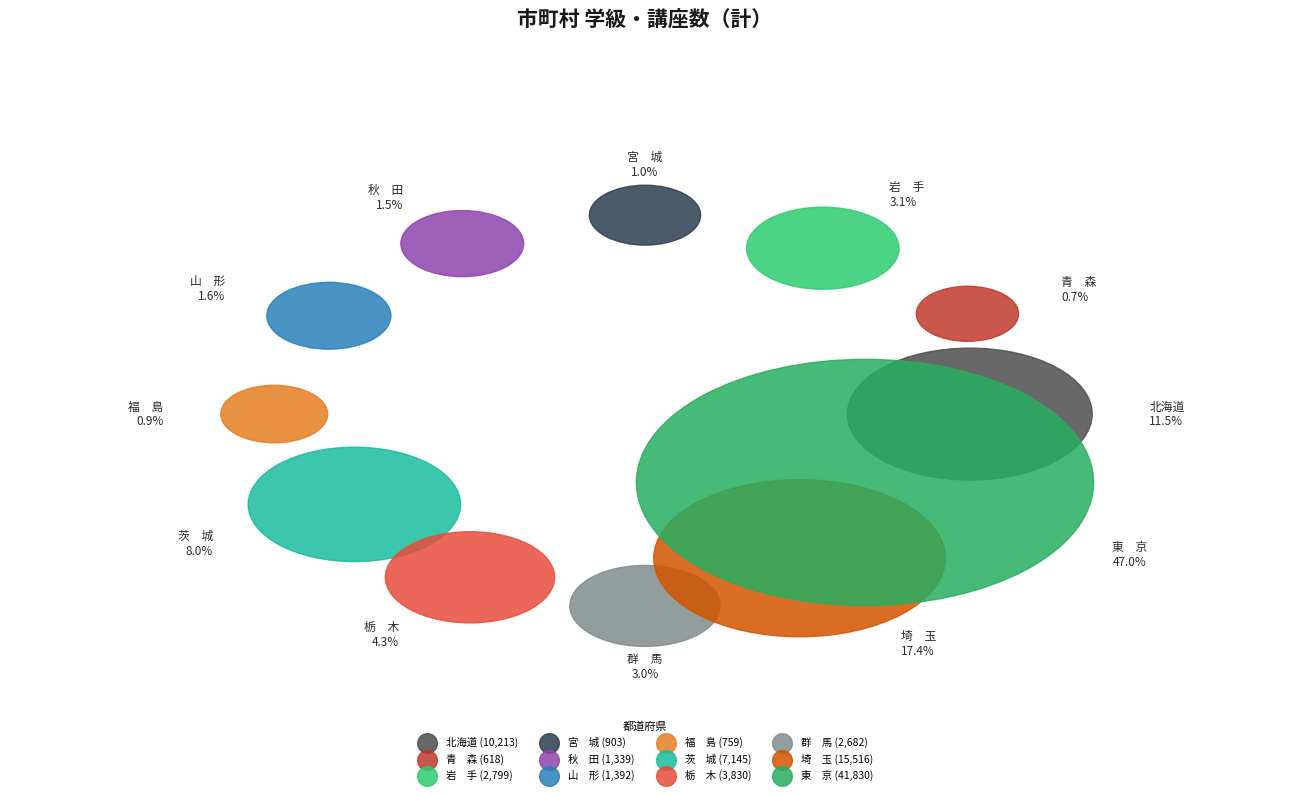

Between 岩　手 and 群　馬, which is larger?

岩　手